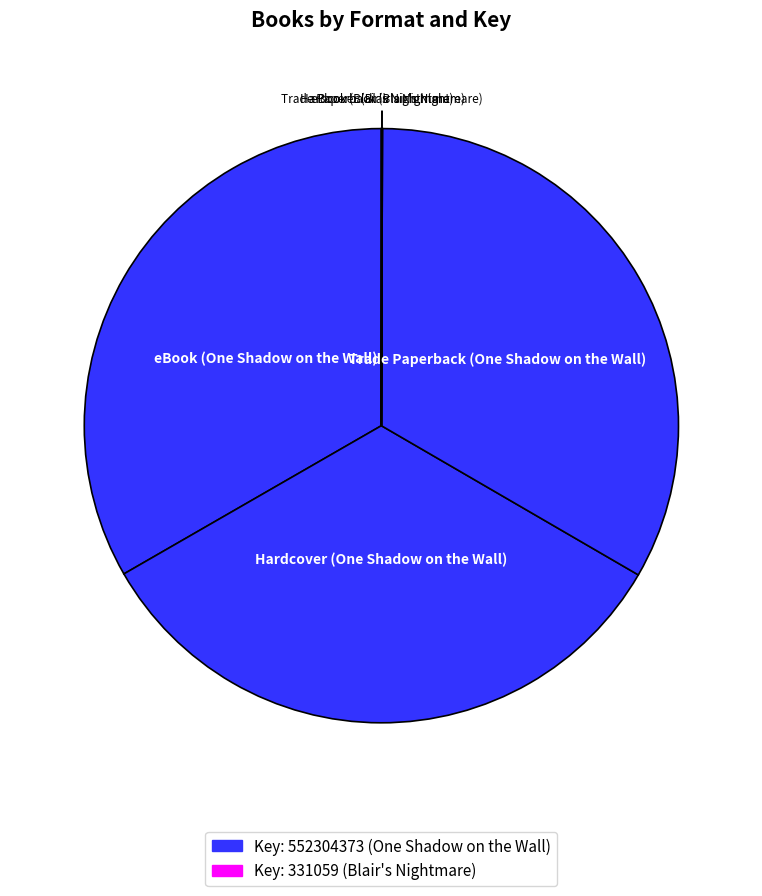

To the nearest percent, what is the difference between the largest and smallest slice percentages?

33%